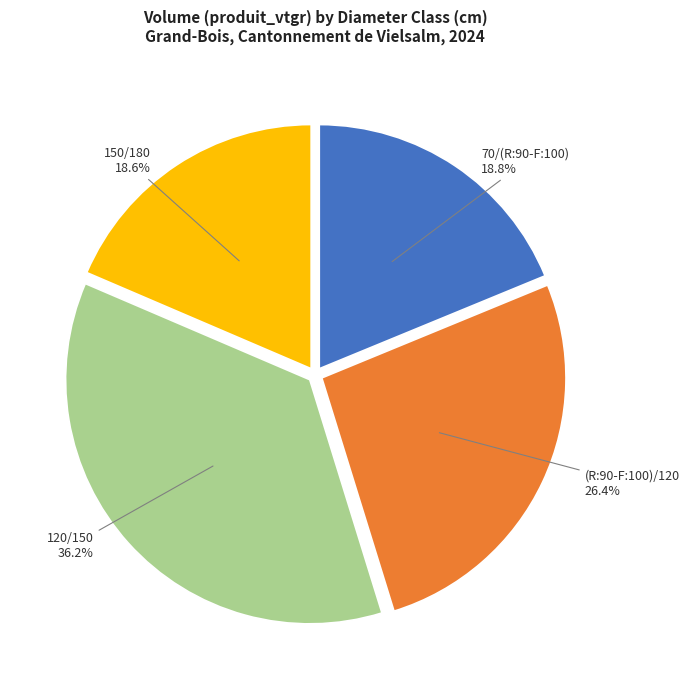

Is there any slice that represents more than half of the pie?

No